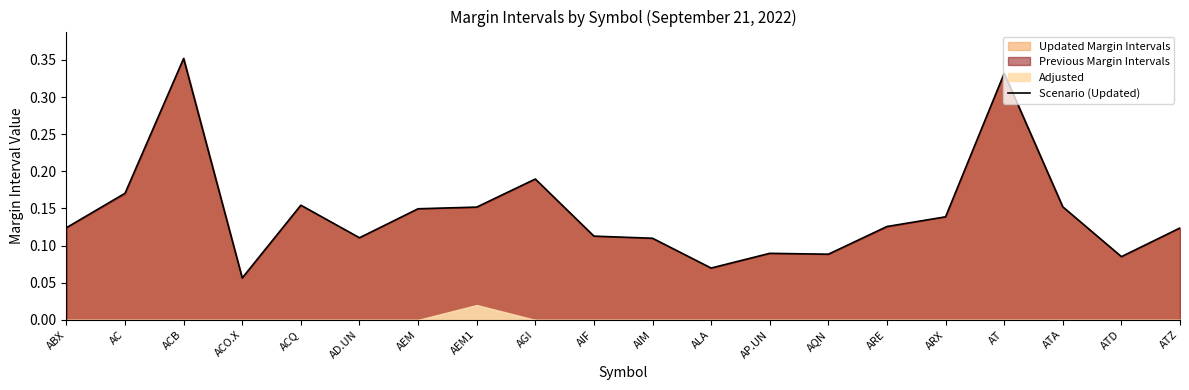

List the labels in order of value, largest first.

ACB, AT, AGI, AC, ACQ, ATA, AEM1, AEM, ARX, ARE, ABX, ATZ, AIF, AD.UN, AIM, AP.UN, AQN, ATD, ALA, ACO.X